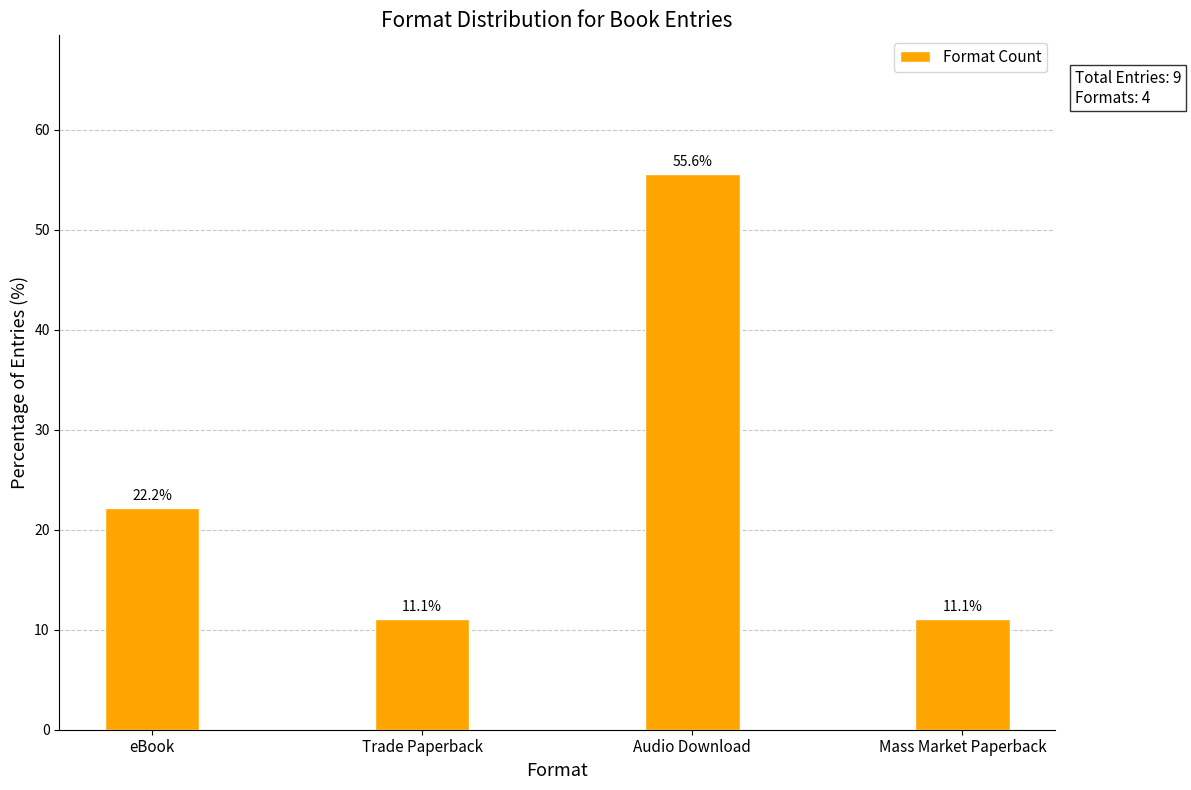

What is the change in value from eBook to Mass Market Paperback?

-11.1